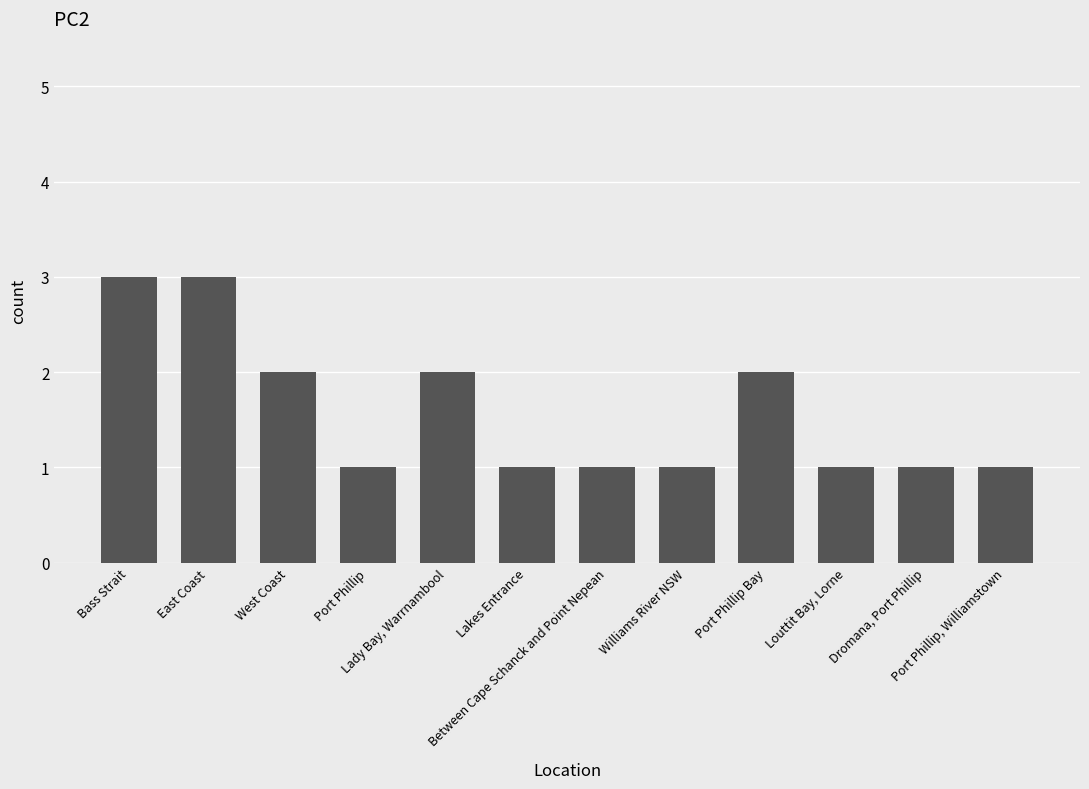

How many data points does each series have?

12